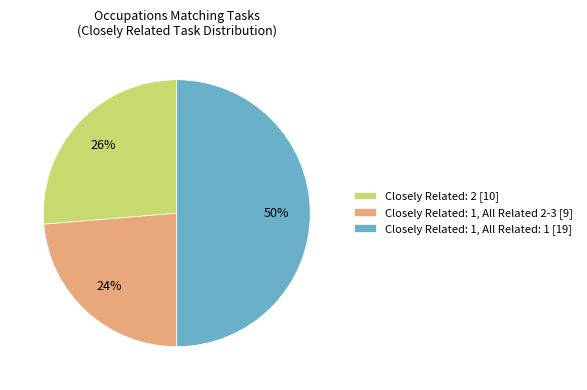

Count the number of slices in the pie.

3